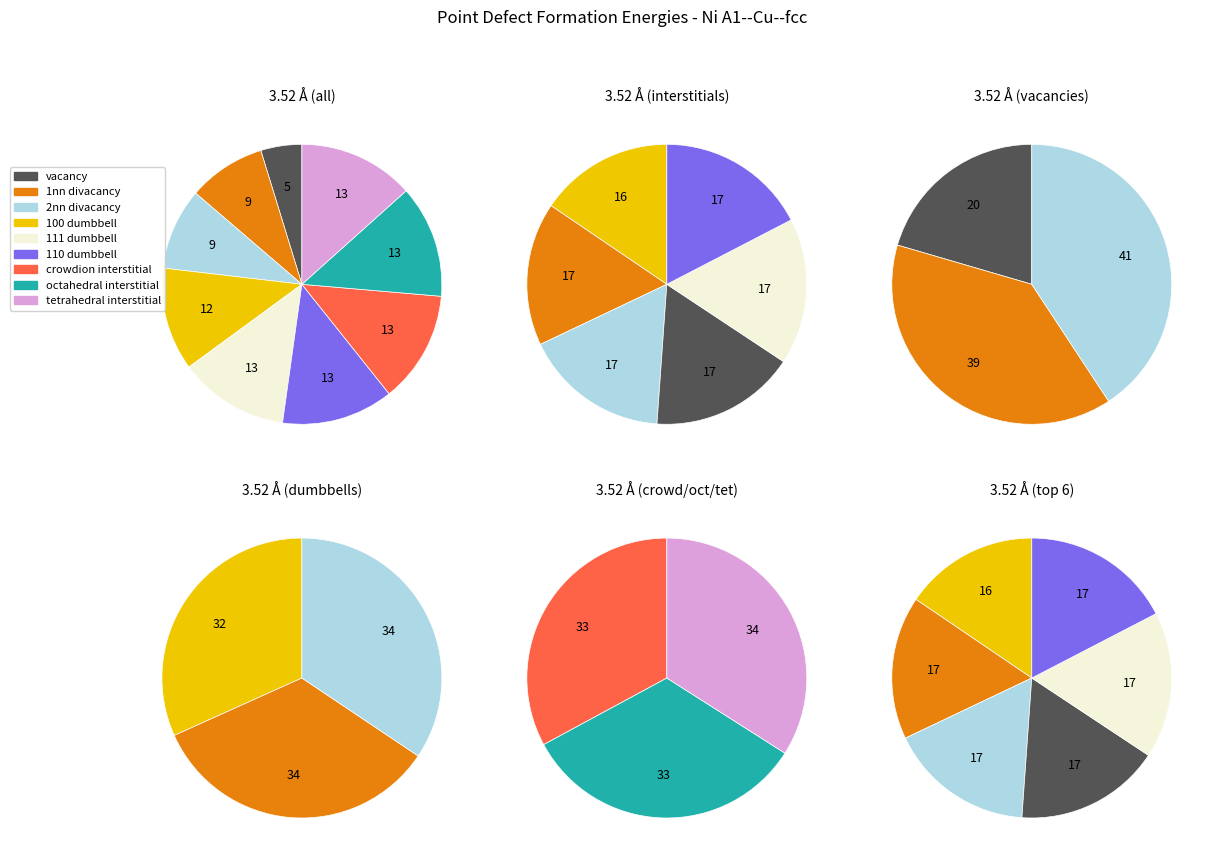

Is there any slice that represents more than half of the pie?

No